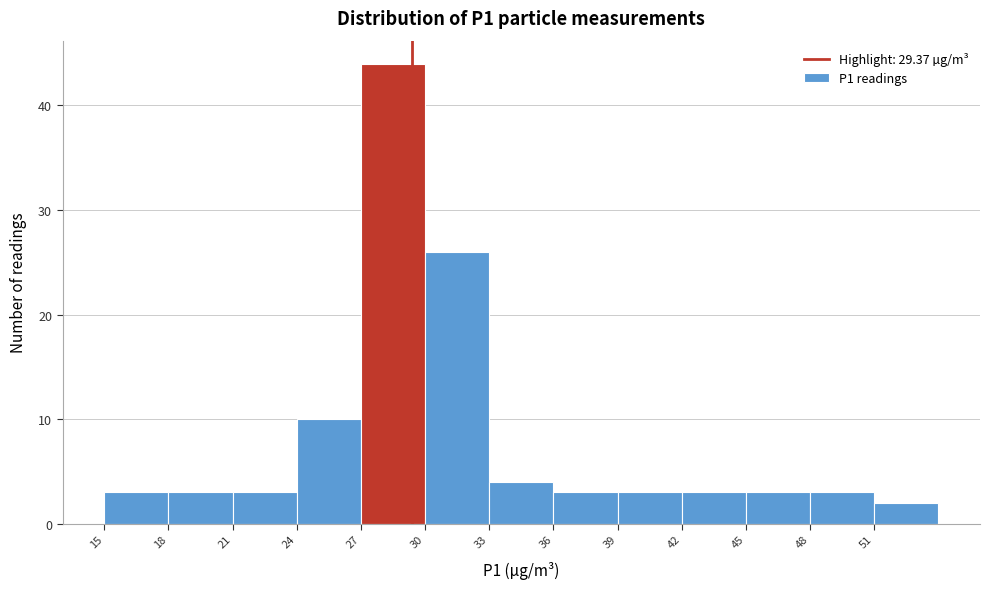

Over which range of the x-axis is the bar tallest?

27 to 30